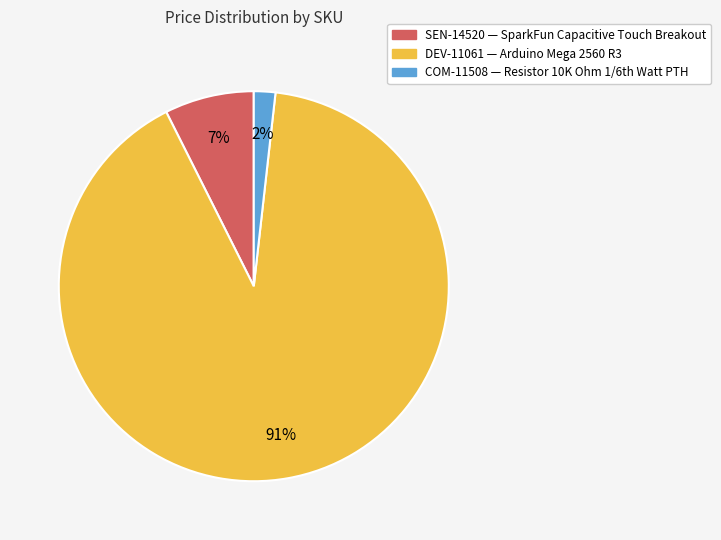

The DEV-11061 slice represents 76% of the pie. True or false?

False